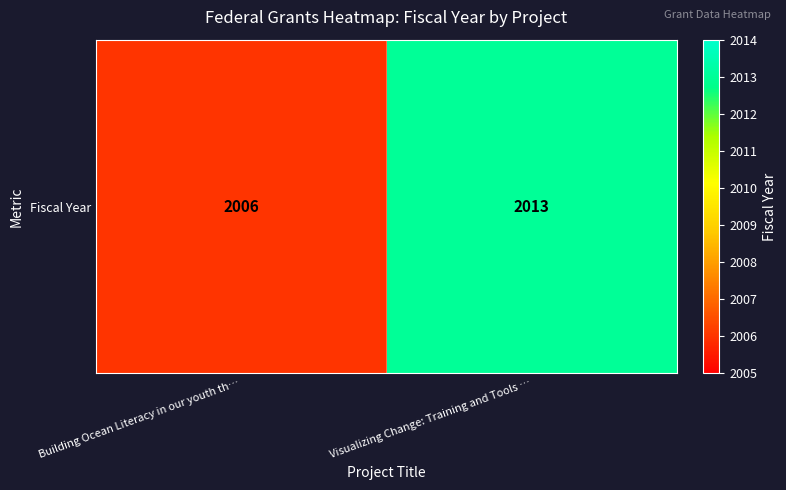

Reading left to right, list all the values displayed in this chart.

2006	2013